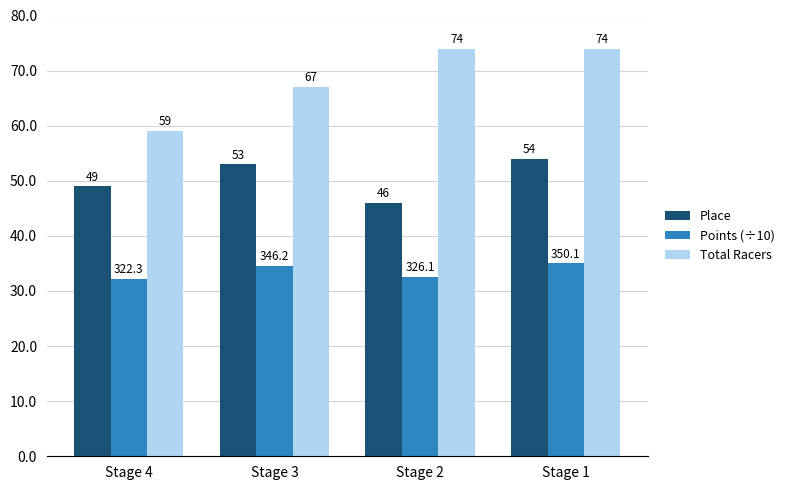

True or false: Total Racers has a value of 74.0 at Stage 2.

True